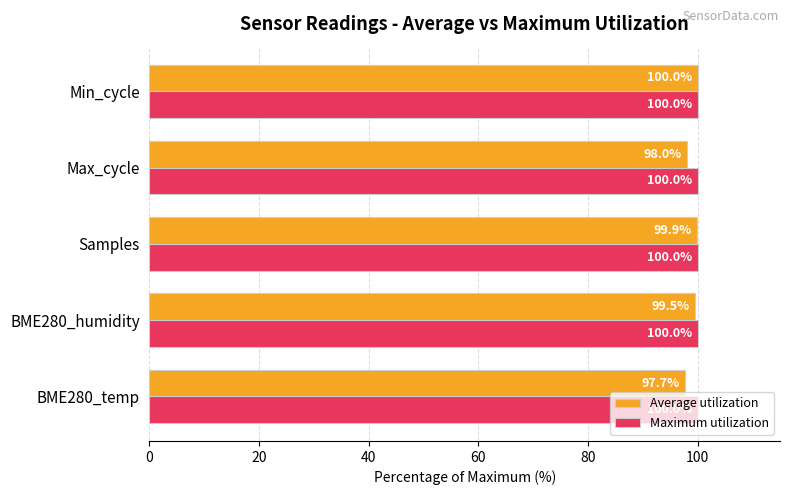

Between BME280_temp and Min_cycle, which series saw the biggest shift?

Average utilization